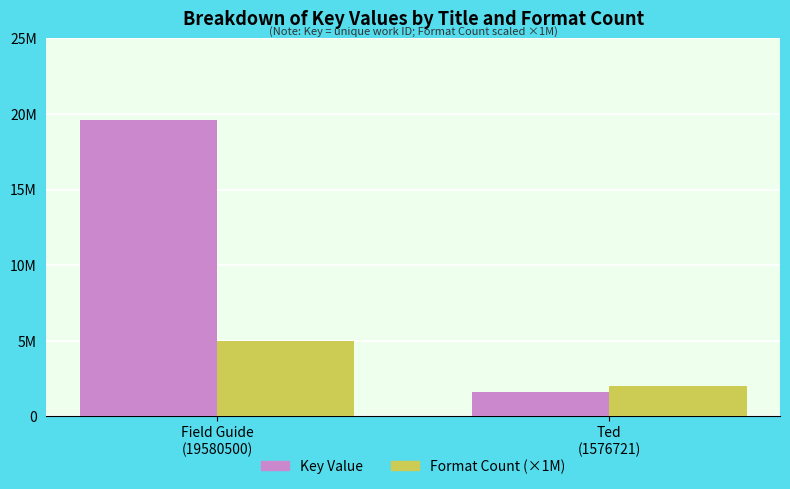

What is the sum of the Key Value values at Ted
(1576721) and Field Guide
(19580500)?

21157221